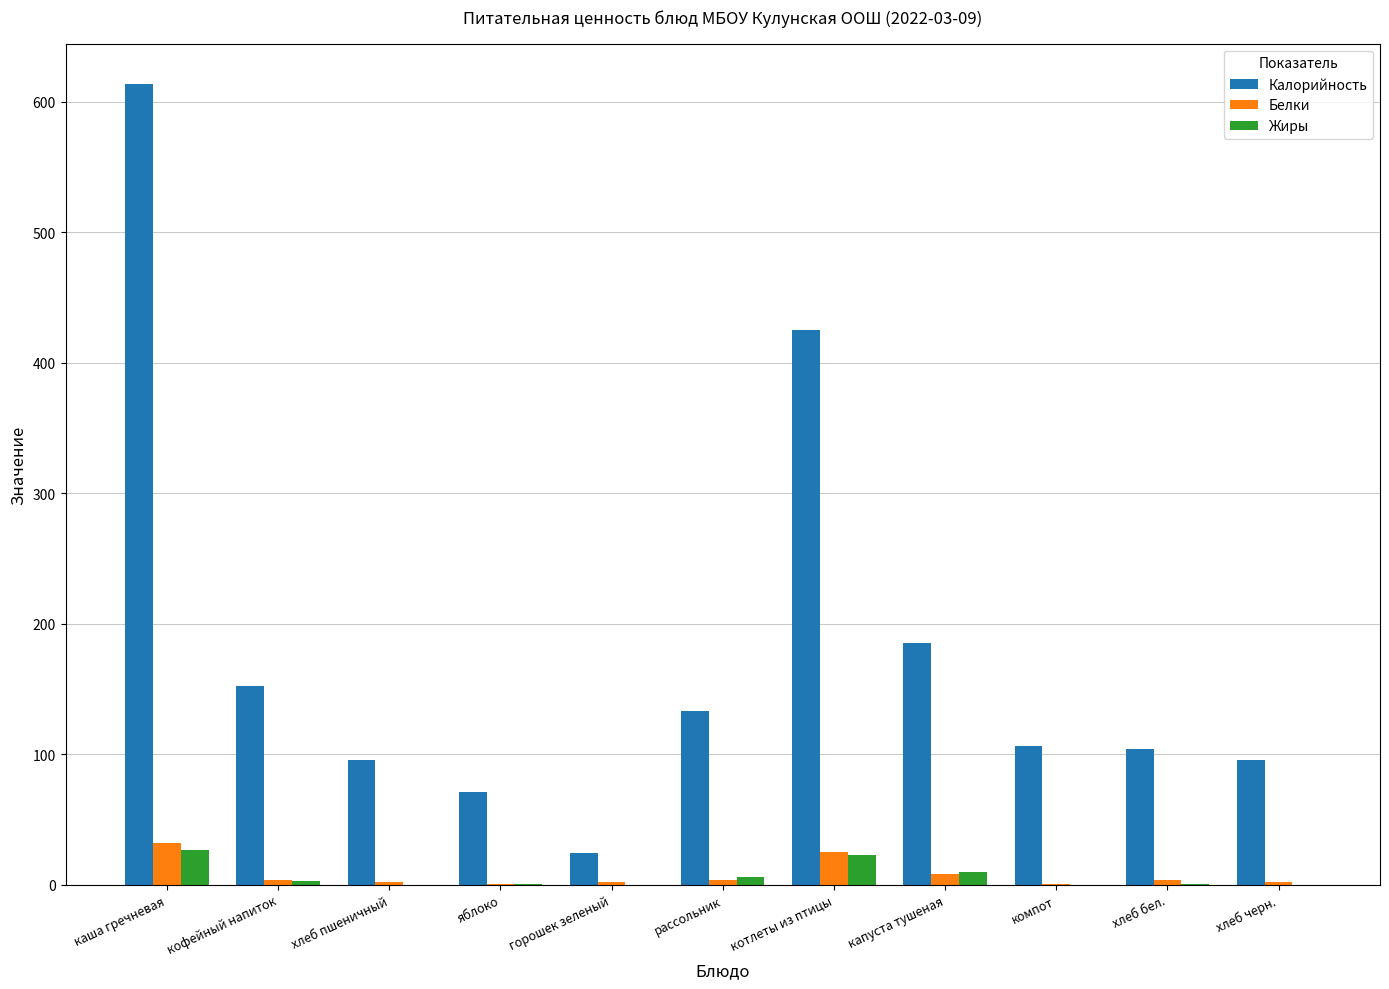

Which series has the largest total across all categories?

Калорийность